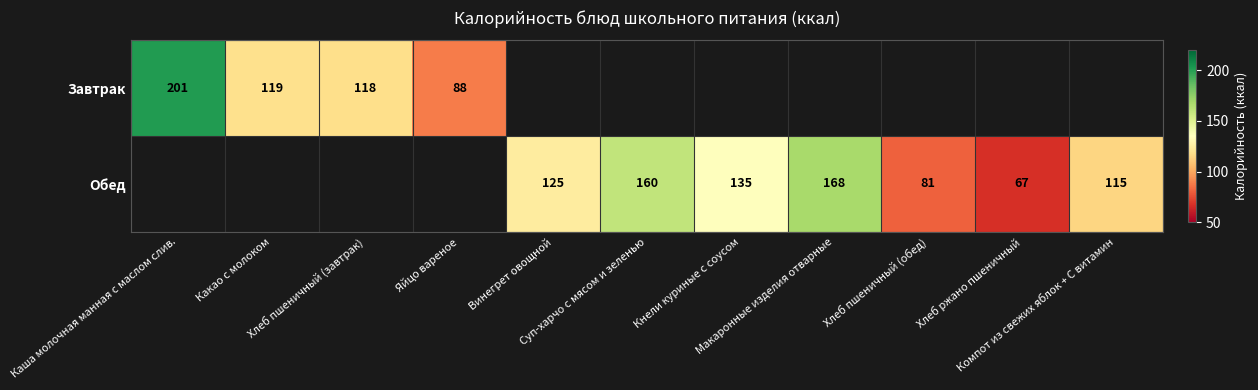

The value of Завтрак at Яйцо вареное is 88.0. True or false?

True